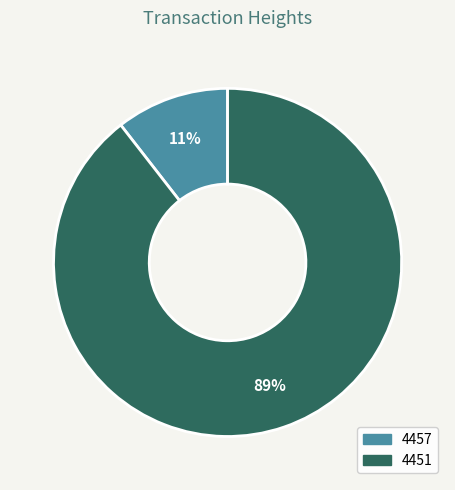

Which has a higher value, 4451 or 4457?

4451